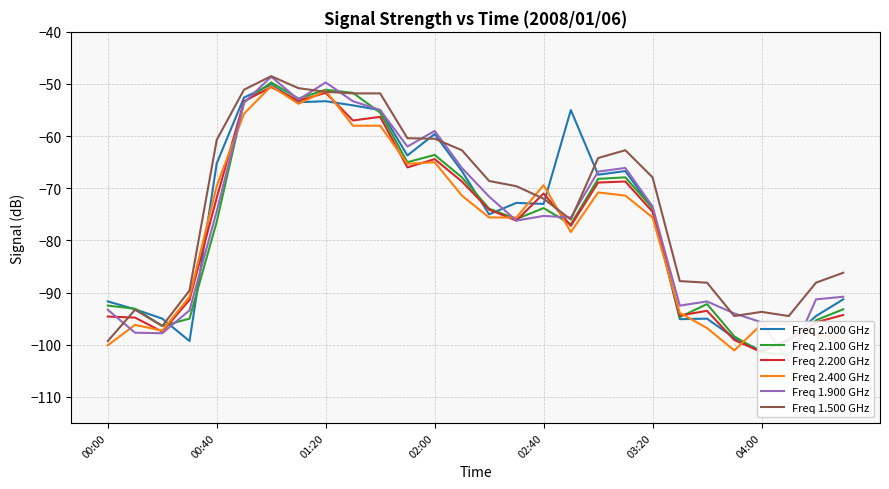

Is it true that Freq 1.500 GHz equals -72.9 at 01:20?

False